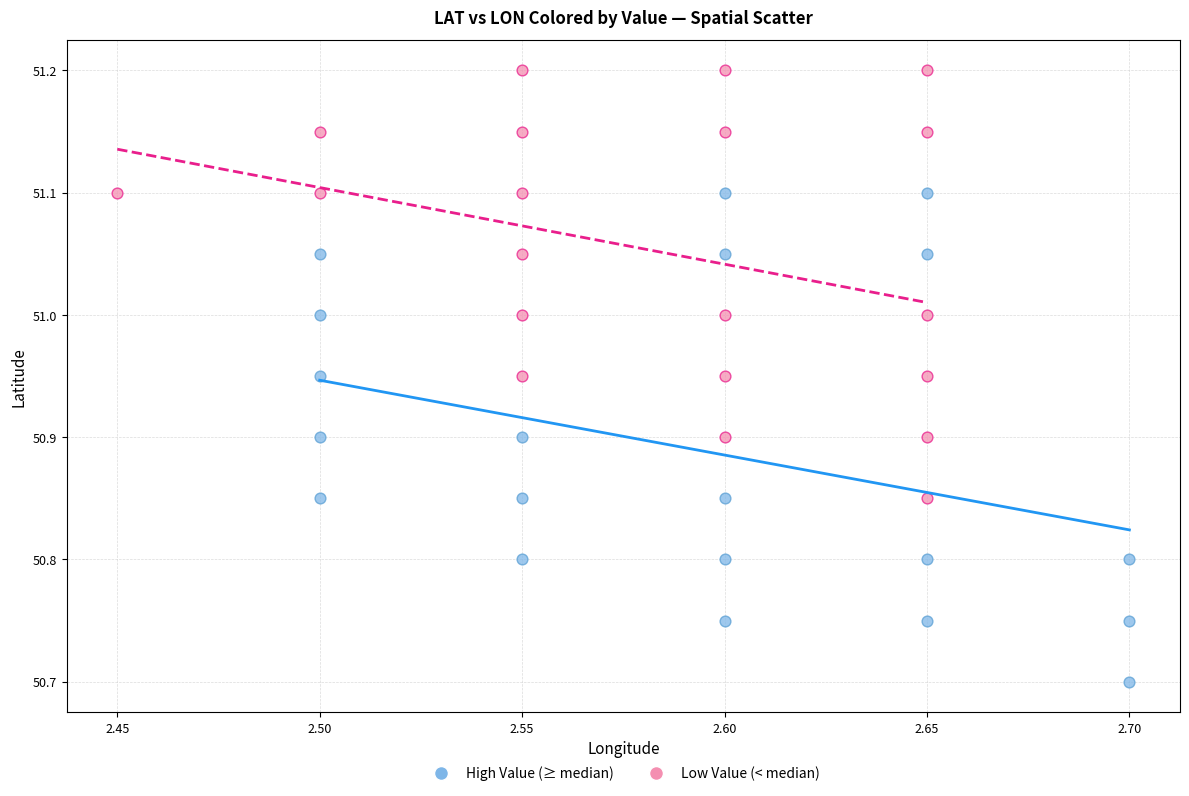

Which series reaches the minimum Y coordinate?

High Value (≥ median)